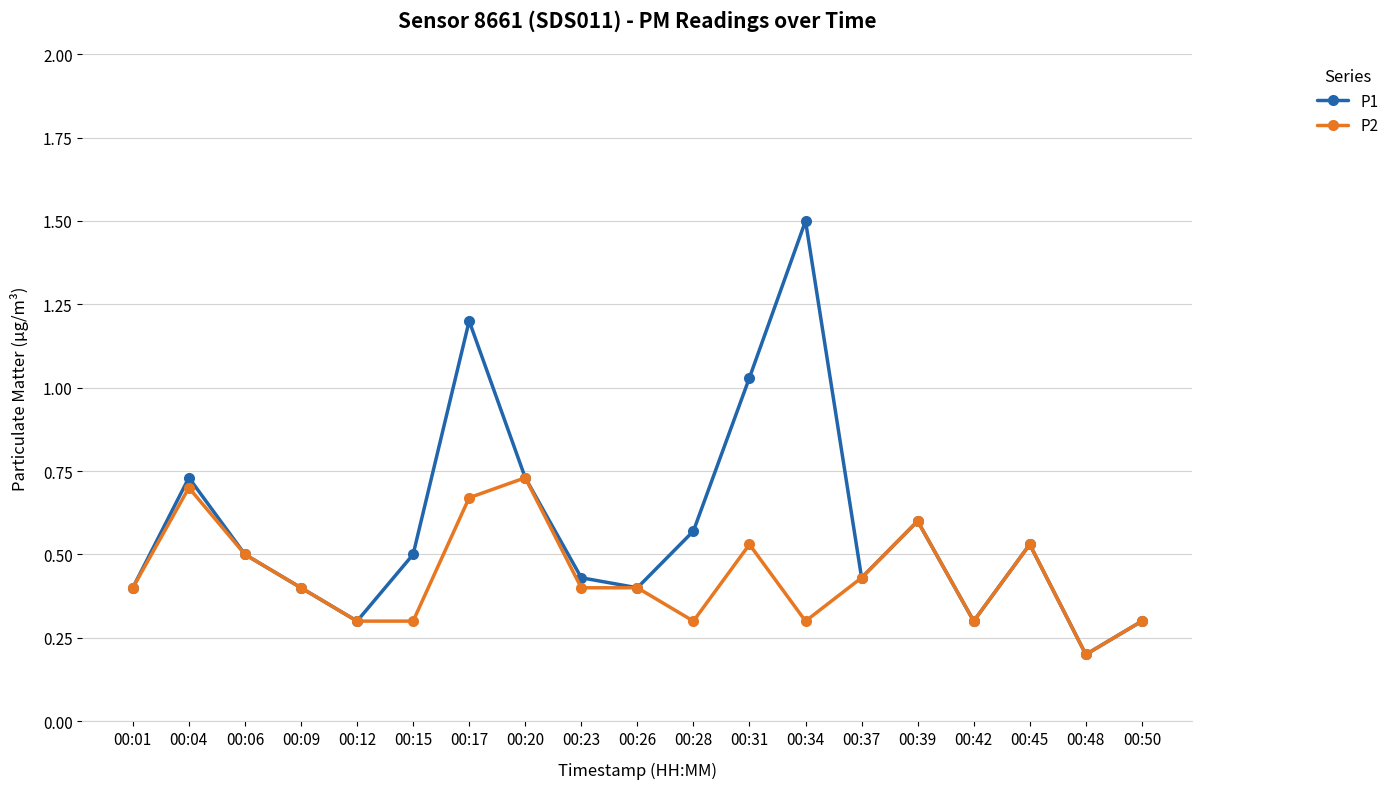

Which series has the largest range (max minus min)?

P1